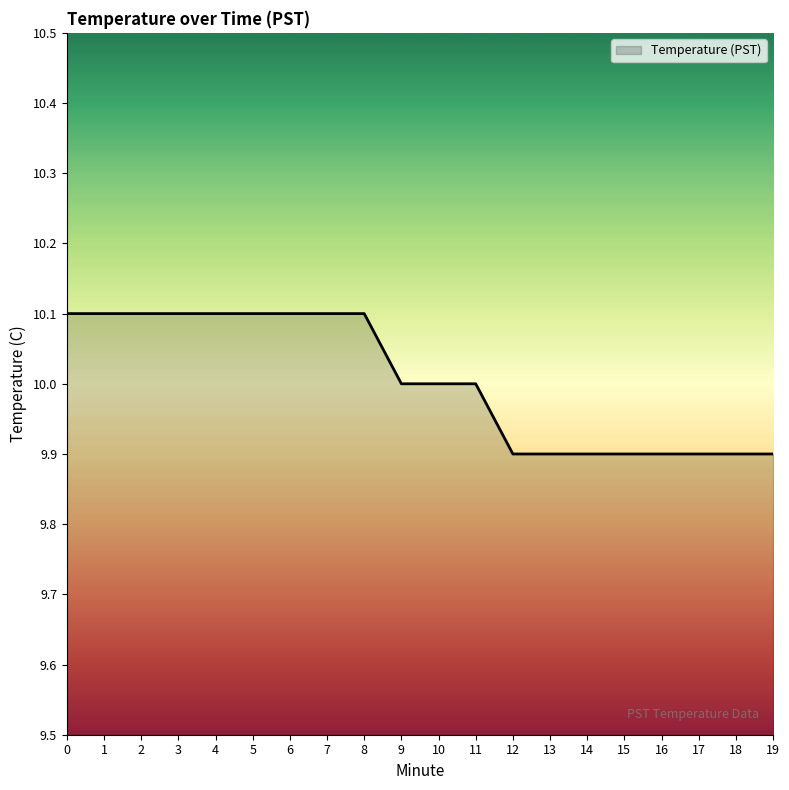

The chart shows a value of 14.9 at 12. True or false?

False